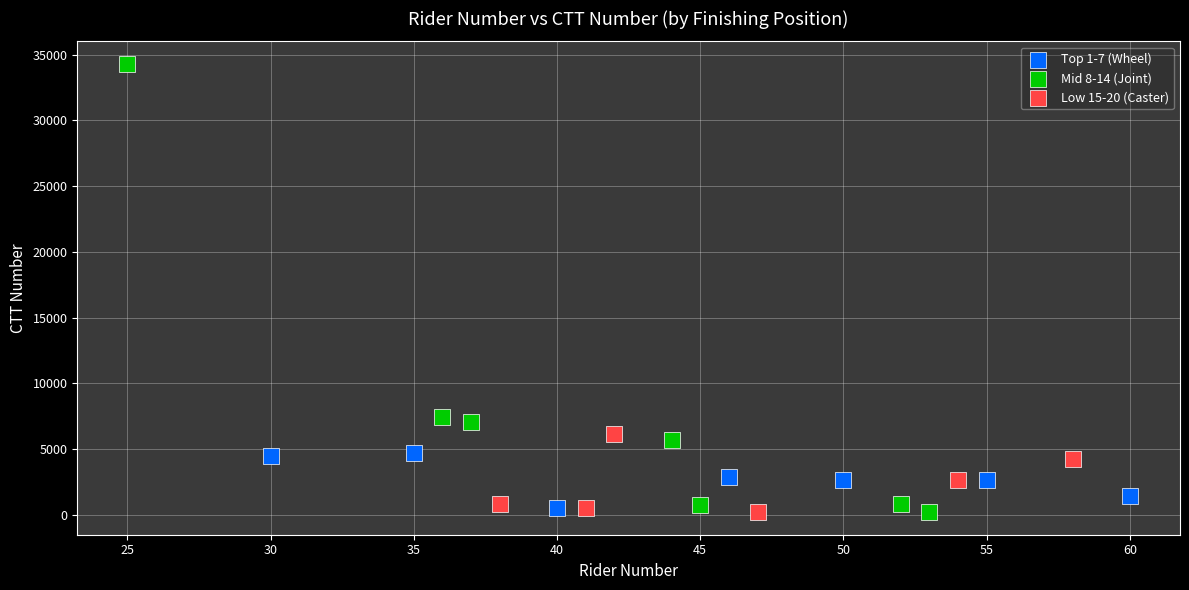

What are all the series names shown in the legend?

Top 1-7 (Wheel), Mid 8-14 (Joint), Low 15-20 (Caster)